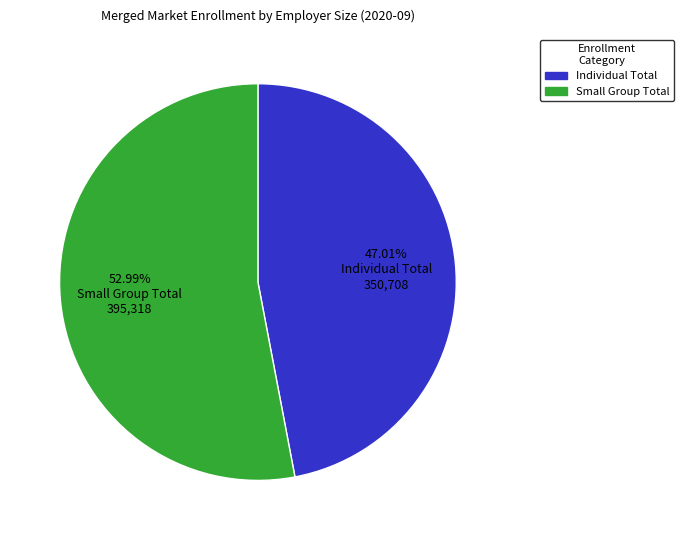

To the nearest percent, what is the average slice percentage?

50%